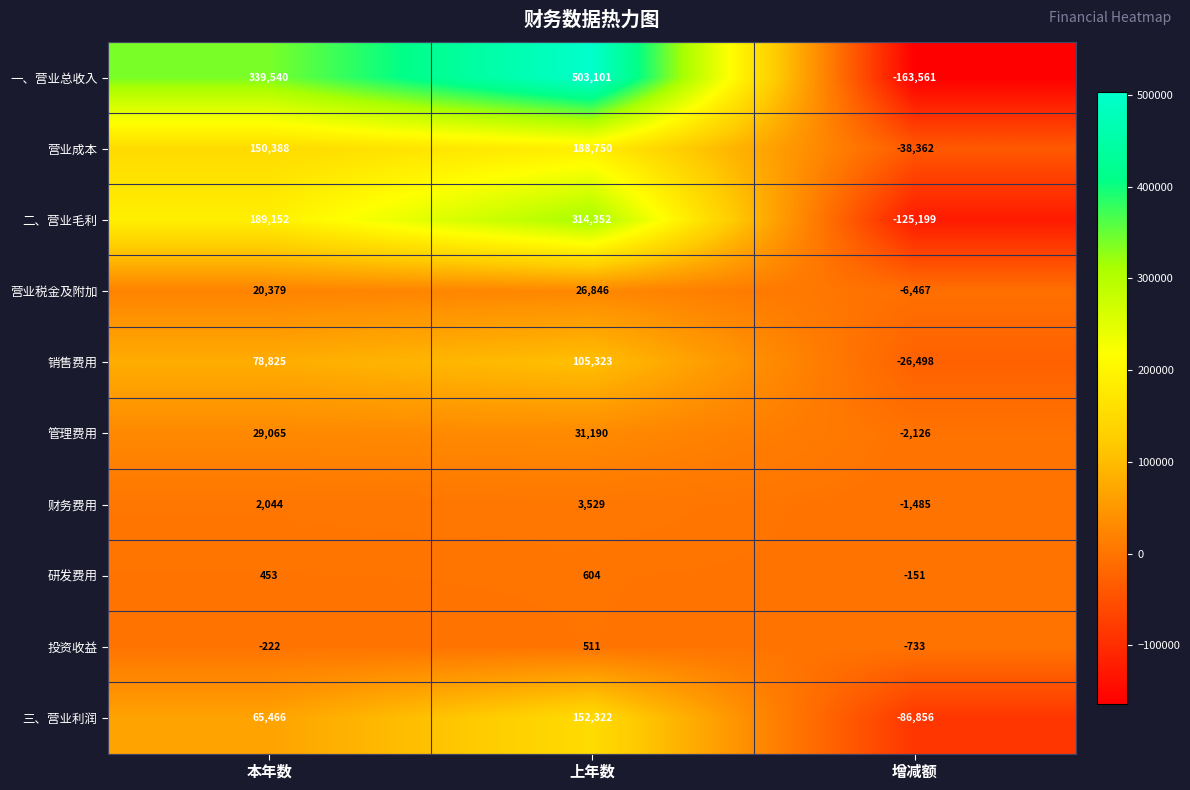

Reading left to right, transcribe all the data shown in this chart.

一、营业总收入: 339540	503101	-163561
营业成本: 150388	188750	-38362
二、营业毛利: 189152	314352	-125199
营业税金及附加: 20379	26846	-6467
销售费用: 78825	105323	-26498
管理费用: 29065	31190	-2126
财务费用: 2044	3529	-1485
研发费用: 453	604	-151
投资收益: -222	511	-733
三、营业利润: 65466	152322	-86856